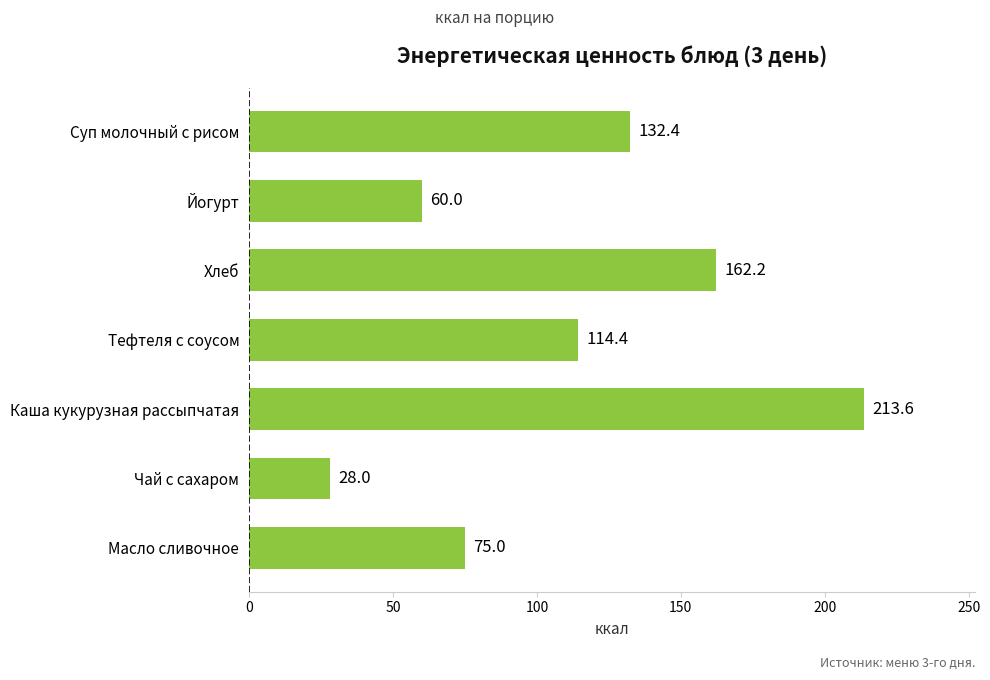

How many values are below 114?

3